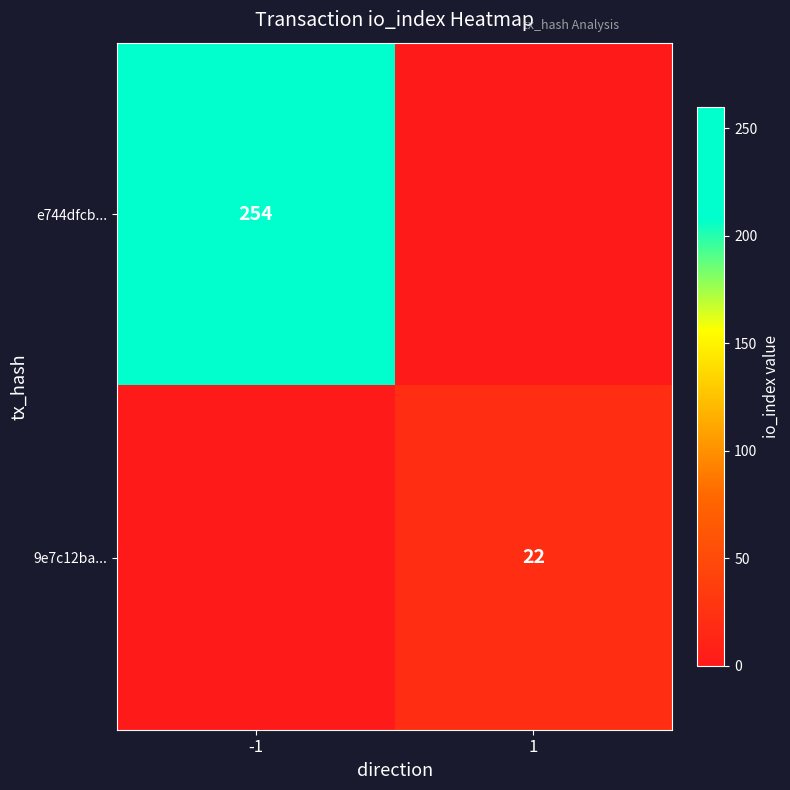

Is it true that 9e7c12ba... equals 22 at 1?

True